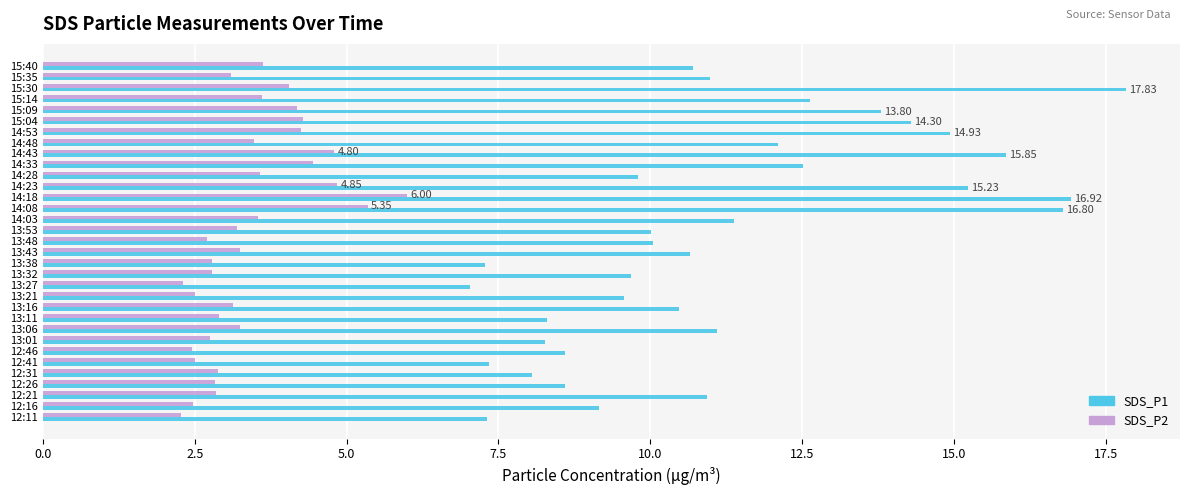

Rank the series at 12:41 from highest to lowest value.

SDS_P1, SDS_P2